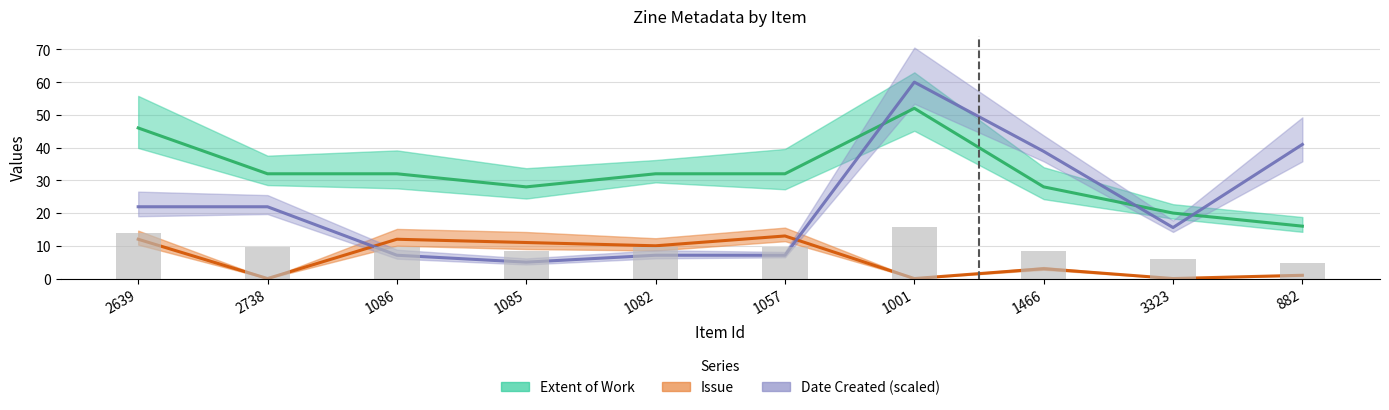

Where is Issue nearest to the value 6?

1466